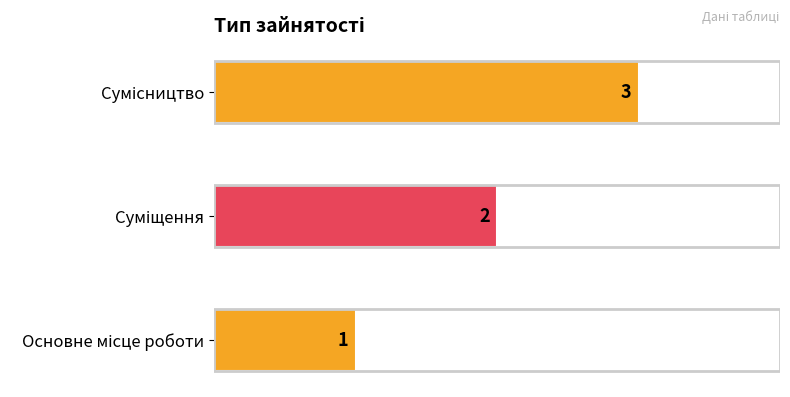

What is the maximum value shown in the chart?

3